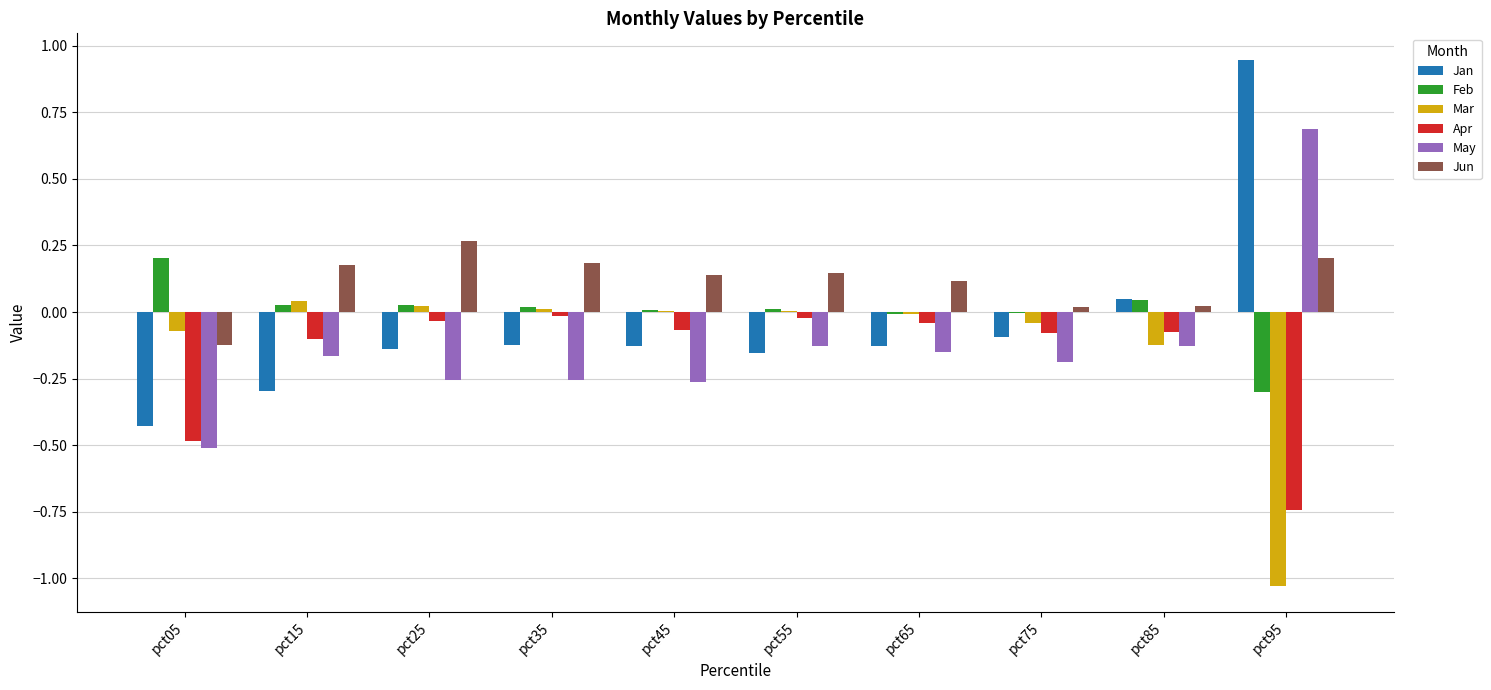

How many positive values does the May series have?

1